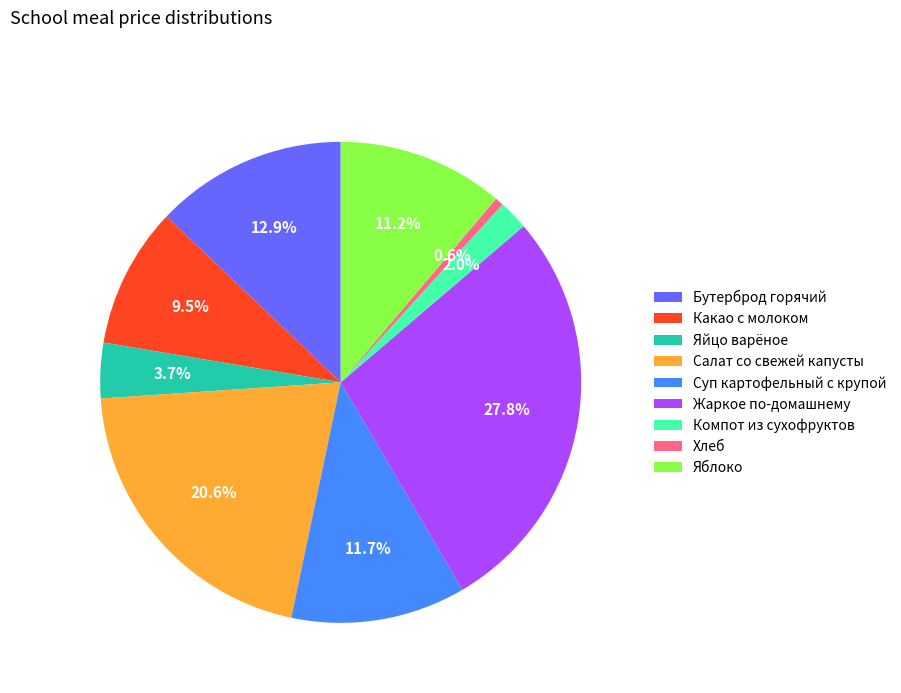

To the nearest percent, what is the difference between the largest and smallest slice percentages?

27%